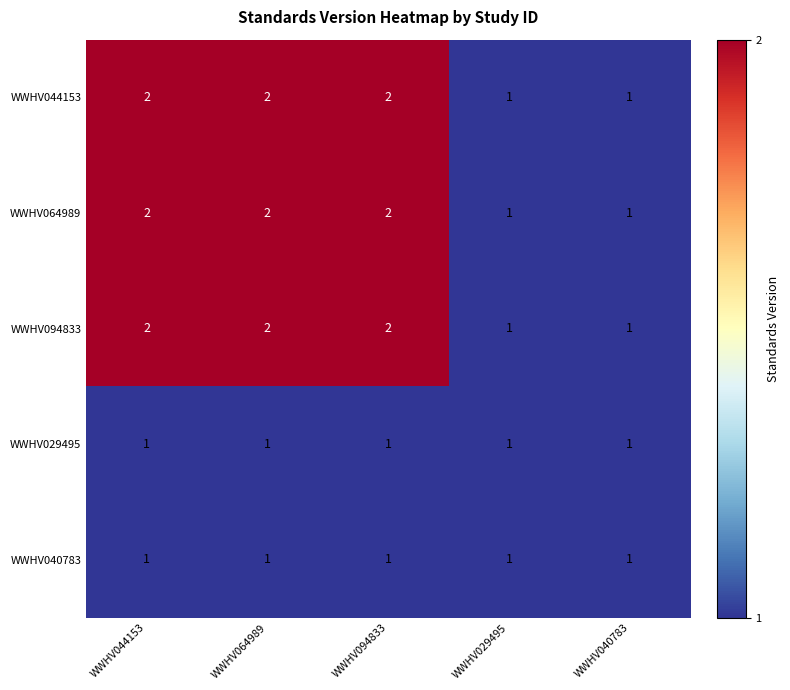

What is the sum of all WWHV094833 values?

8